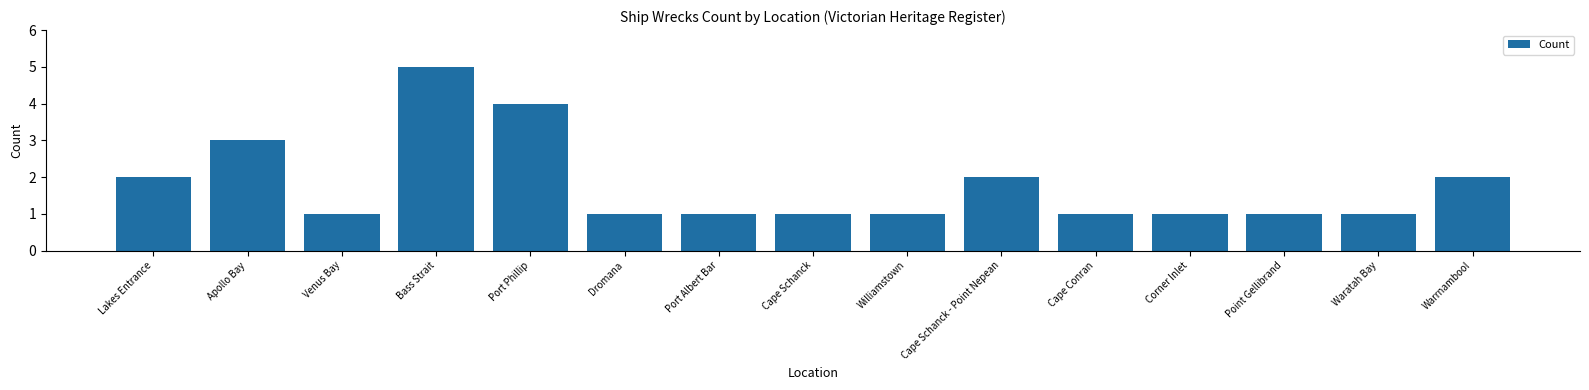

What is the label of the 11th bar from the right?

Port Phillip